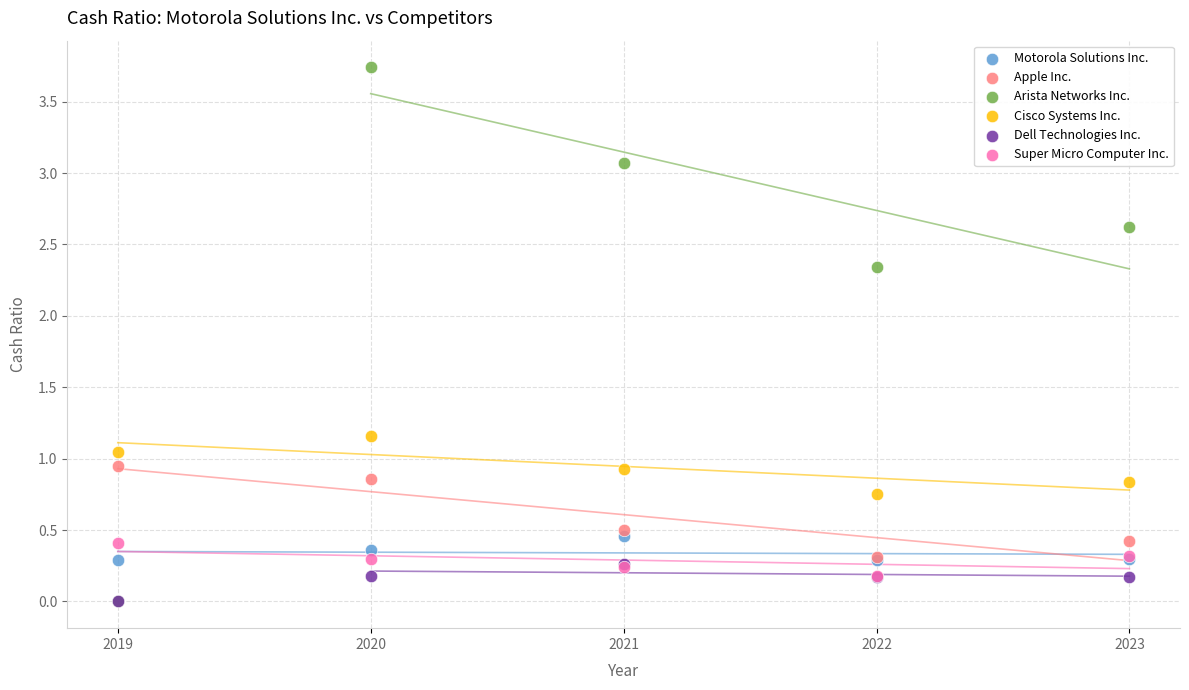

Which series reaches the maximum Y coordinate?

Arista Networks Inc.